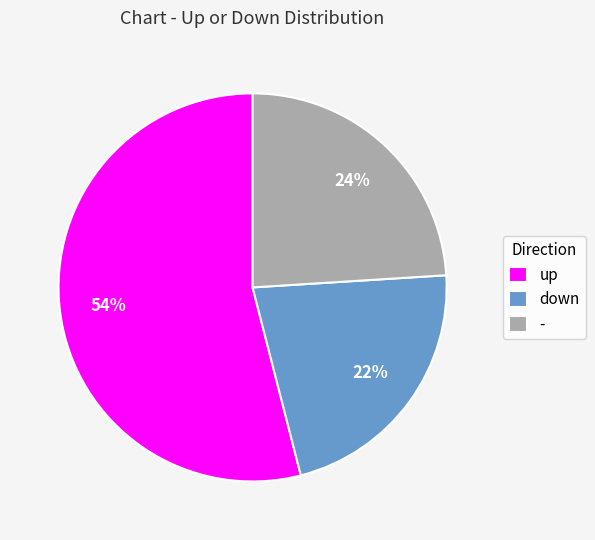

Does down represent more than half of the total?

No